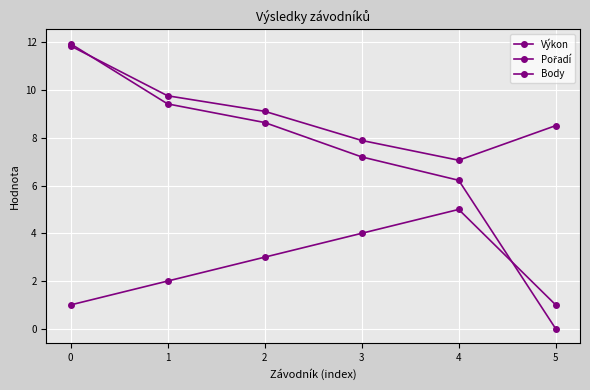

Is the value of Výkon at 2 greater than the value of Body at 2?

Yes